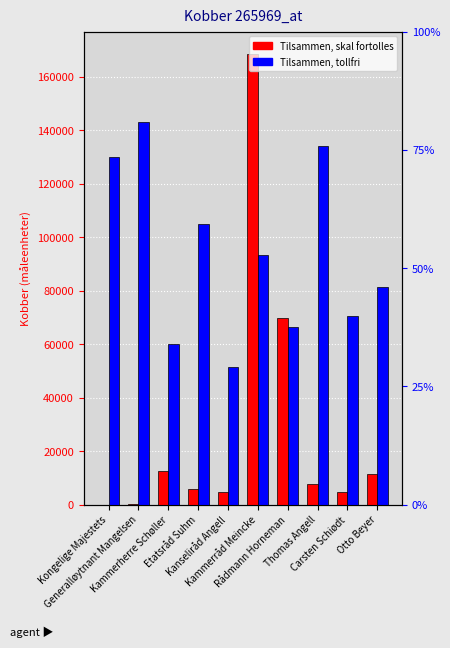

Rank the categories by Tilsammen, tollfri value from lowest to highest.

Kongelige Majestets, Generalløytnant Mangelsen, Kanseliråd Angell, Carsten Schiødt, Etatsråd Suhm, Thomas Angell, Otto Beyer, Kammerherre Schøller, Rådmann Horneman, Kammerråd Meincke